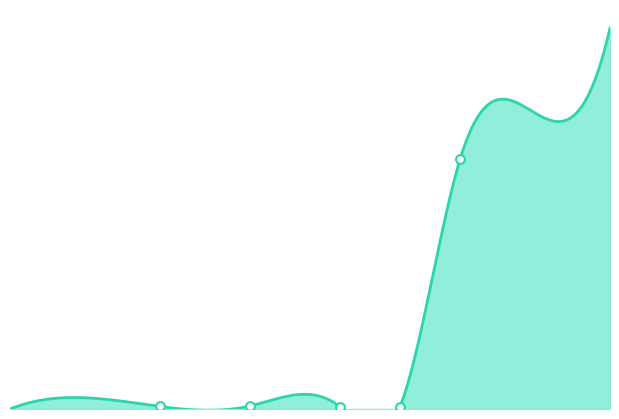

What is the ratio of the value at 2017 to the value at 2016?

98.3